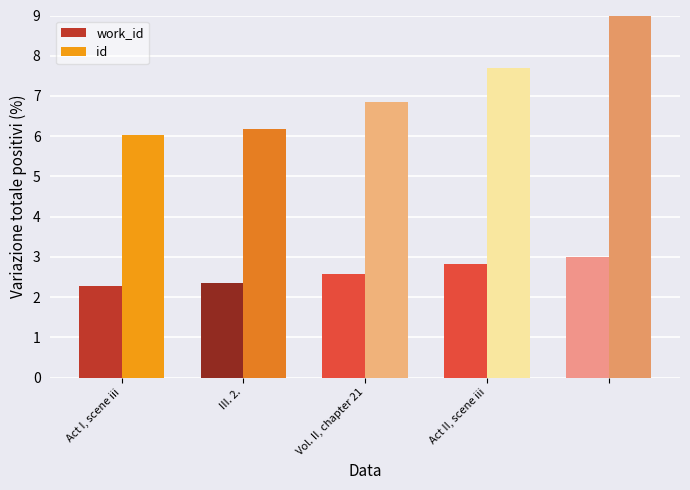

What are all the series names shown in the legend?

work_id, id